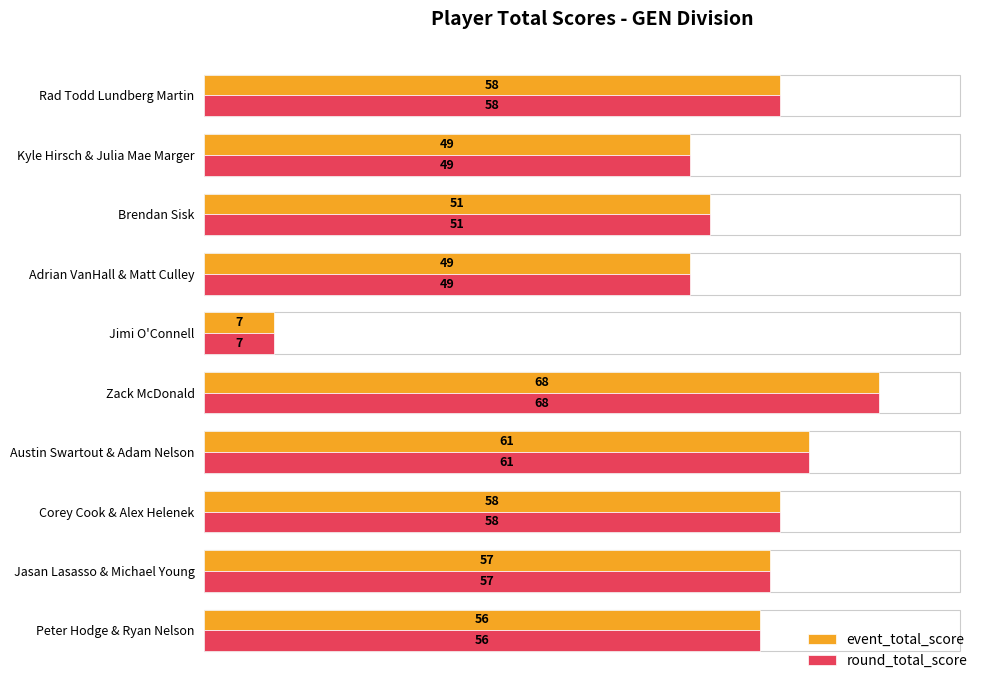

Is it true that event_total_score equals 25 at Rad Todd Lundberg Martin?

False